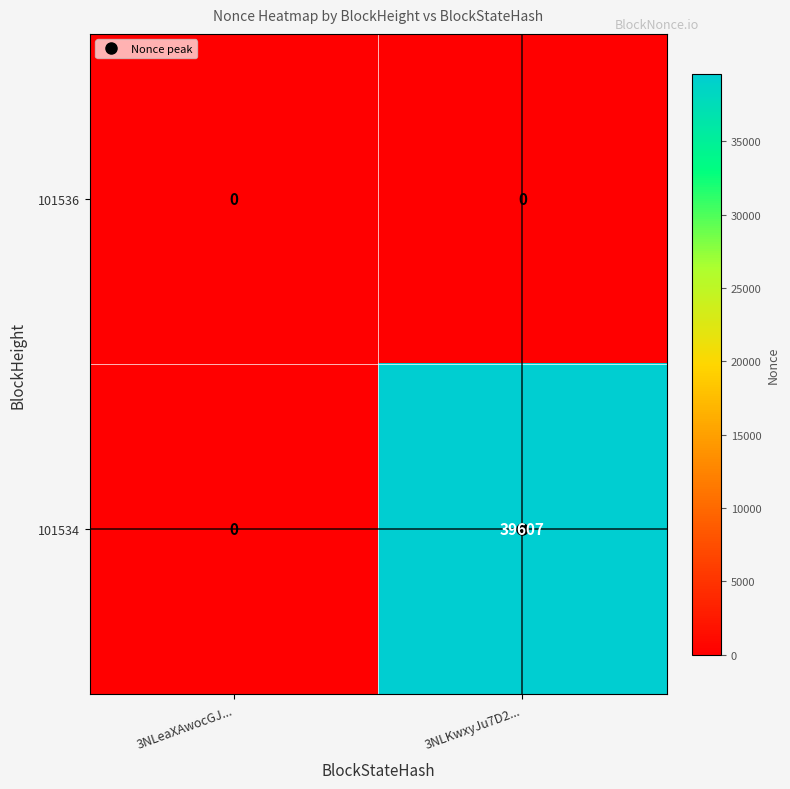

How many categories are shown in the chart?

2